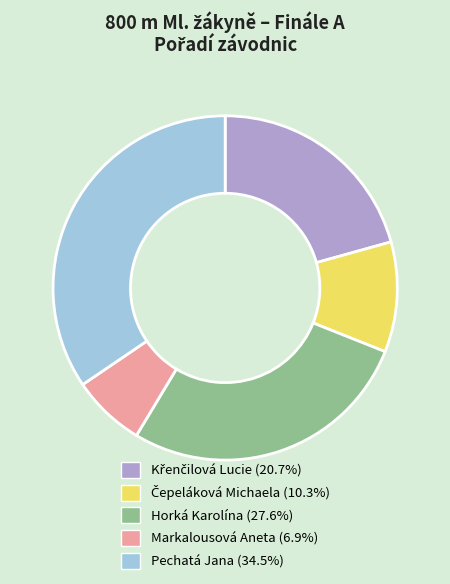

Count the number of slices in the pie.

5